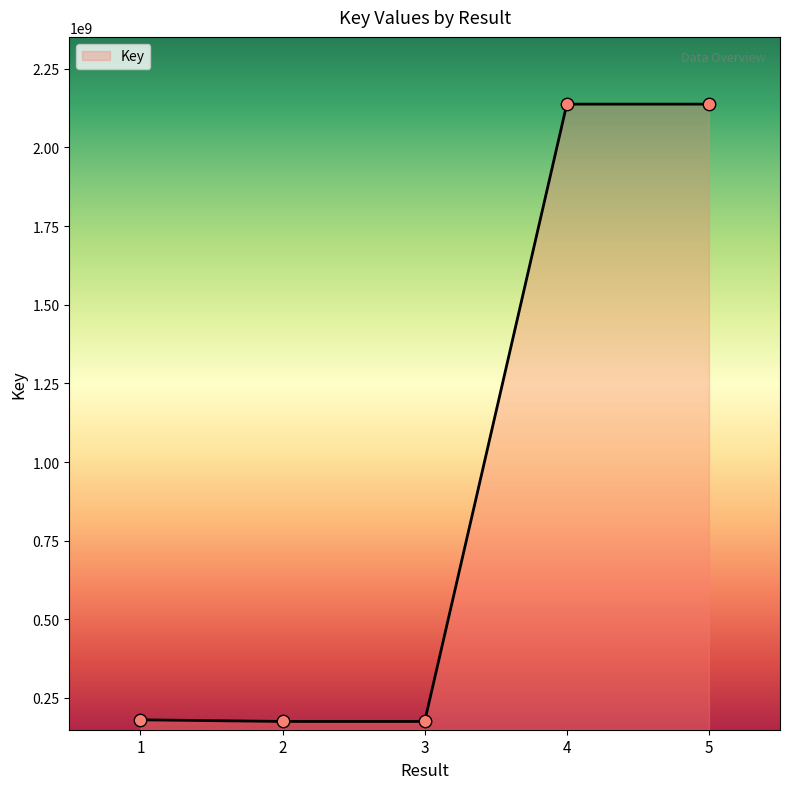

What is the change in value from 2 to 5?

+1962377655